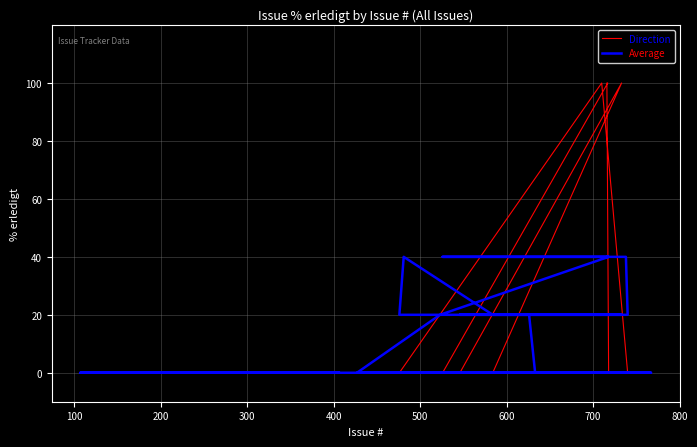

What are all the series names shown in the legend?

Direction, Average